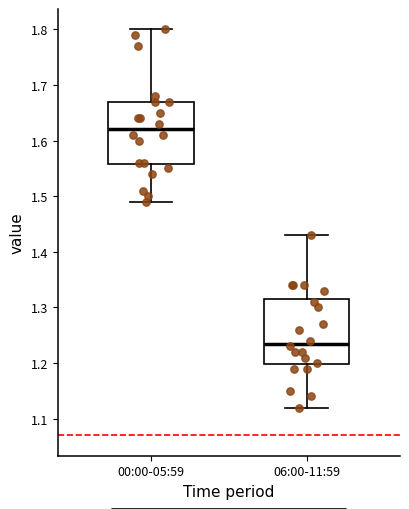

Where does the median line of the box for 06:00-11:59 sit on the y-axis? The values are not printed on the chart, so give them approximately, as read against the axis.

1.24